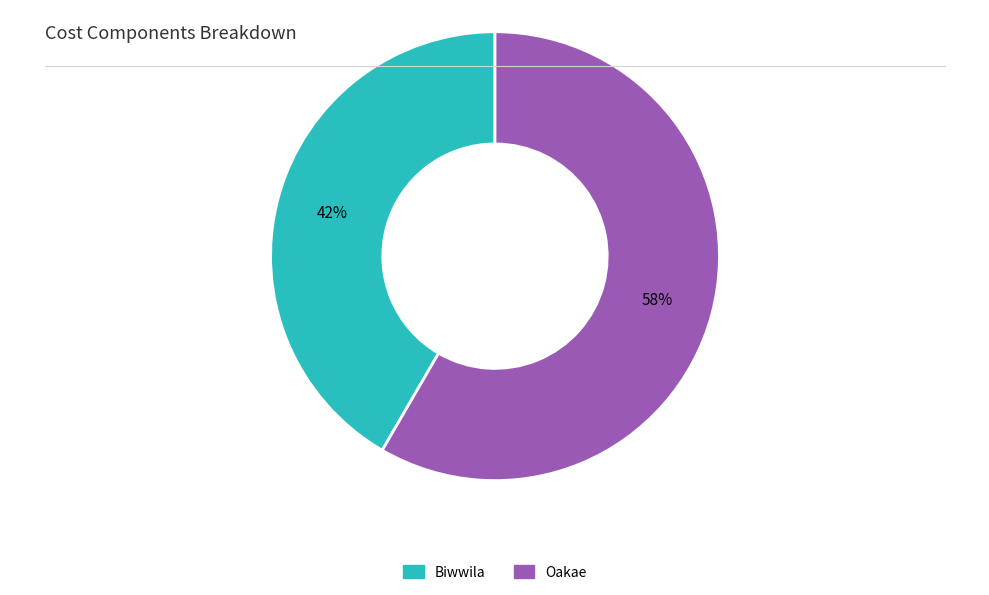

What percentage is the Oakae slice, to the nearest percent?

58%